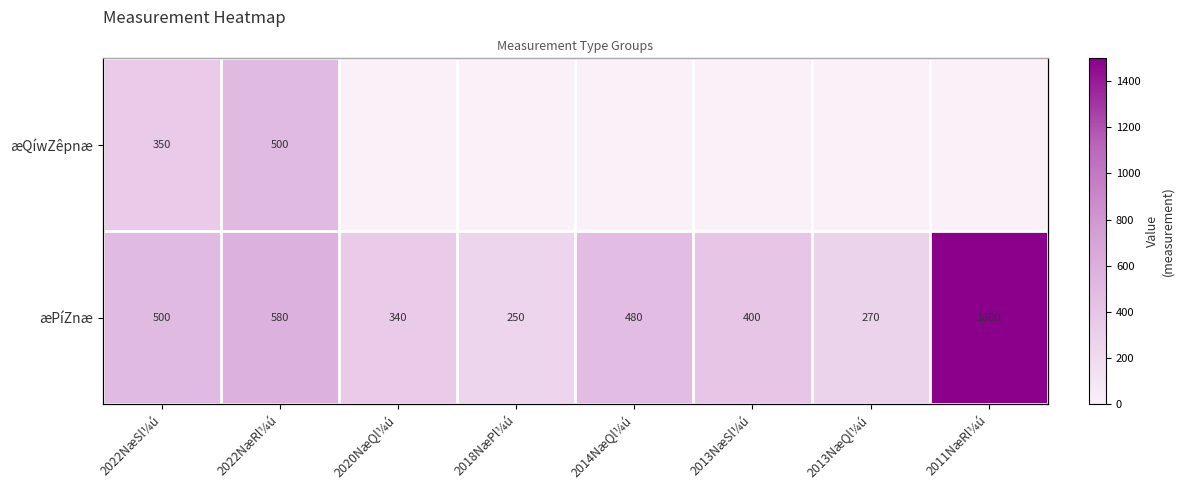

Rank the categories by æPíZnæ value from lowest to highest.

2018NæPl¼ú, 2013NæQl¼ú, 2020NæQl¼ú, 2013NæSl¼ú, 2014NæQl¼ú, 2022NæSl¼ú, 2022NæRl¼ú, 2011NæRl¼ú